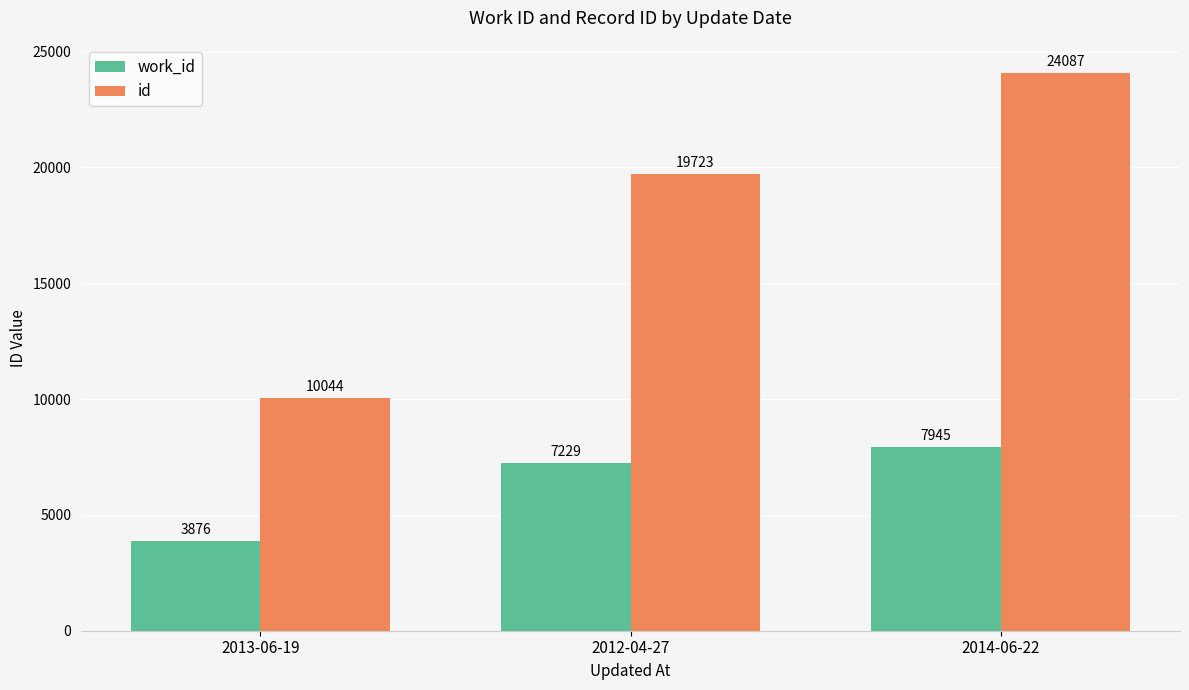

Where is id nearest to the value 17065?

2012-04-27